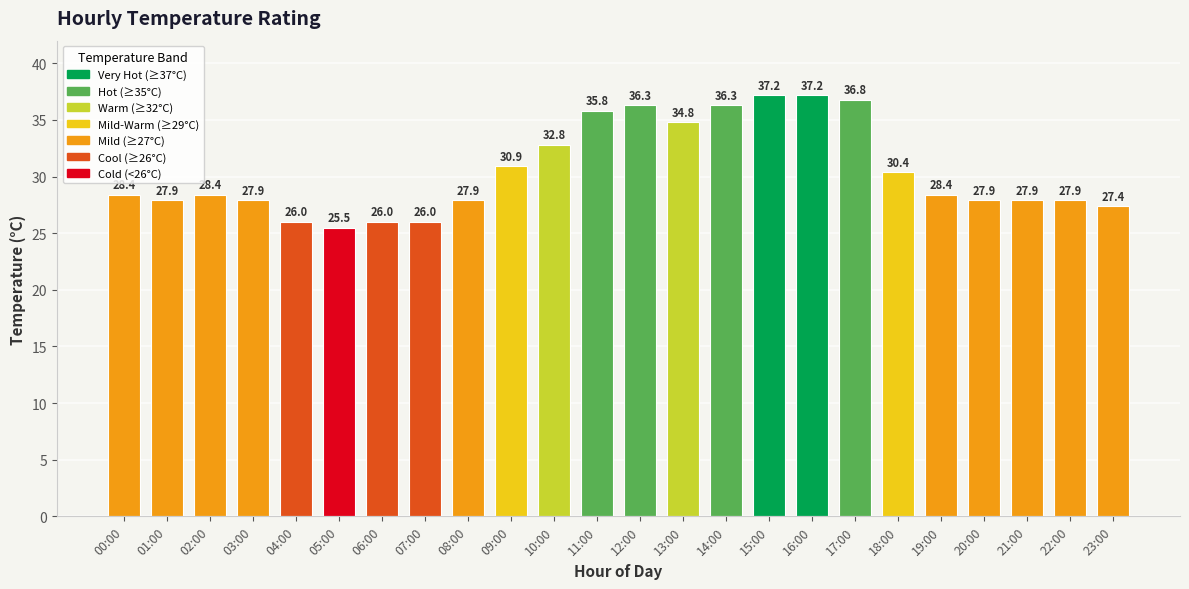

The value at 10:00 is 32.8. True or false?

True